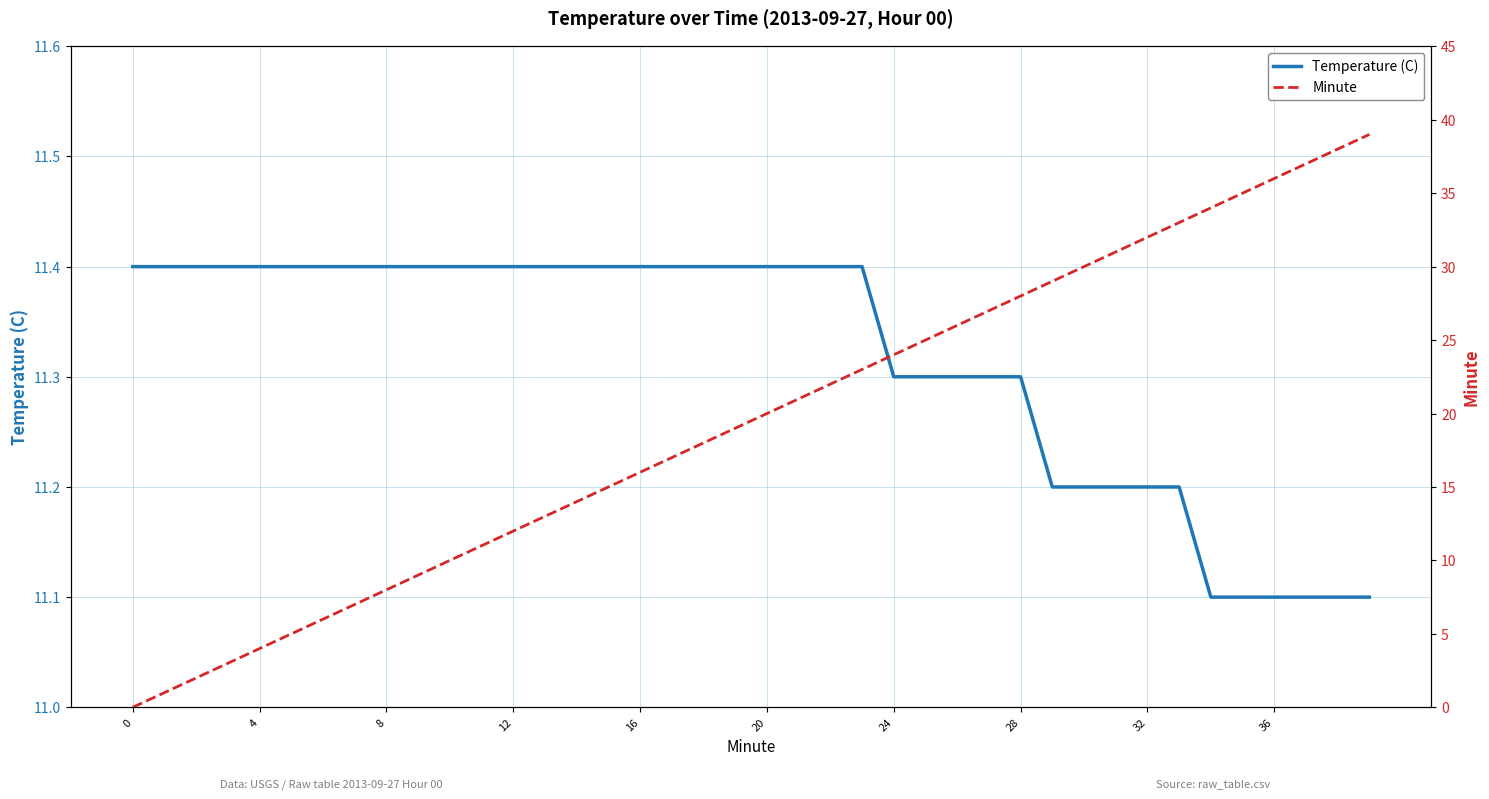

What is the lowest value of the Temperature (C) series?

11.1